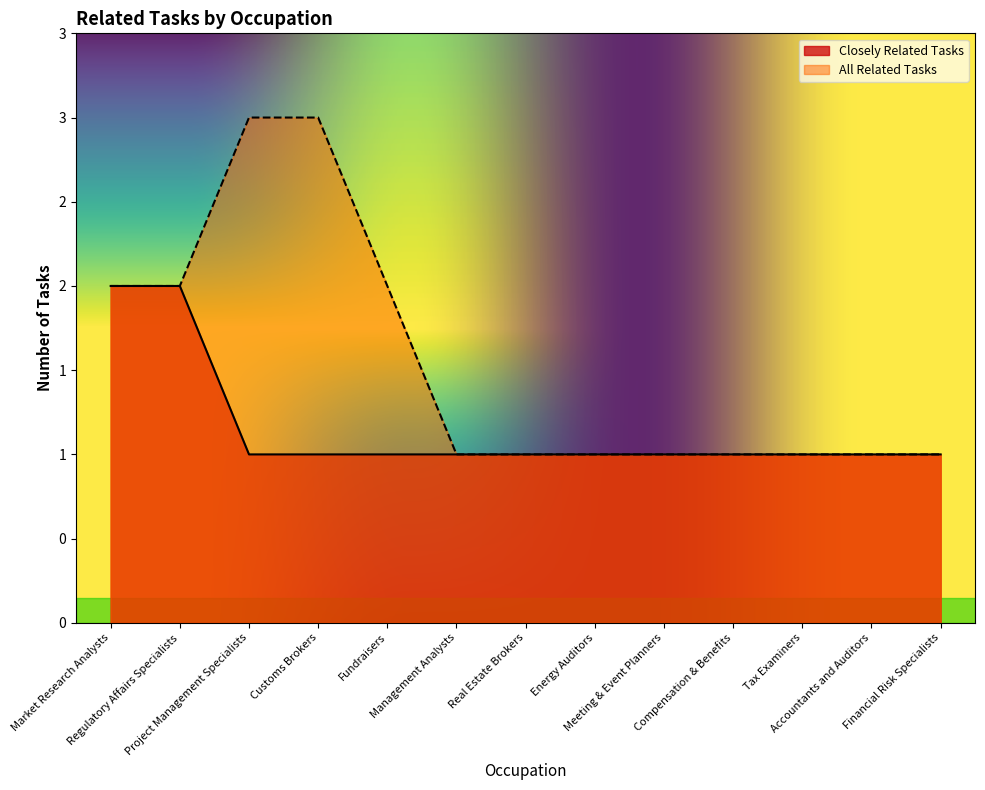

True or false: Closely Related Tasks and All Related Tasks intersect in this chart.

False